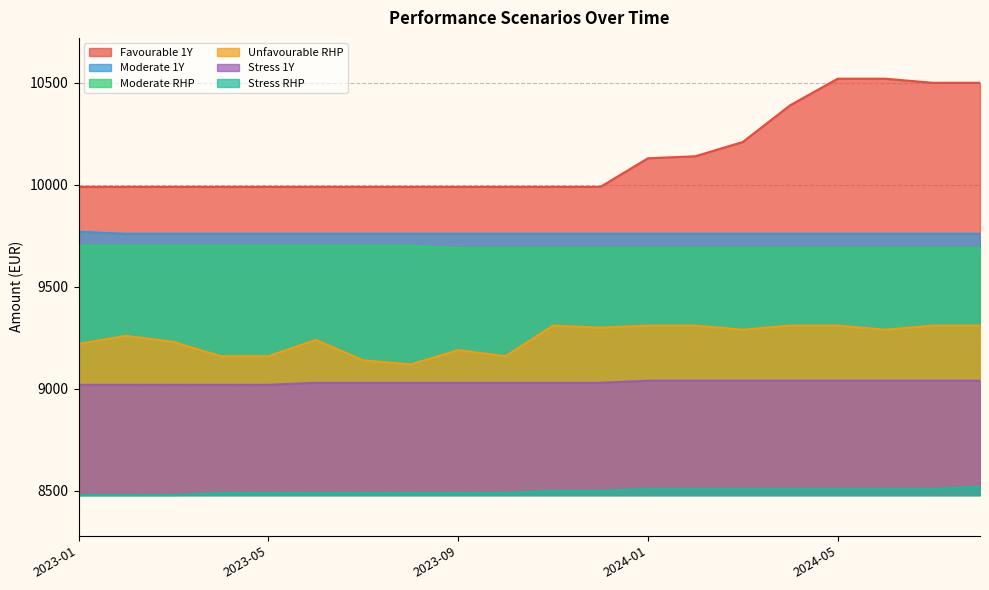

Between 20231130 and 20230331, which series saw the biggest shift?

amount_unfav_rhp